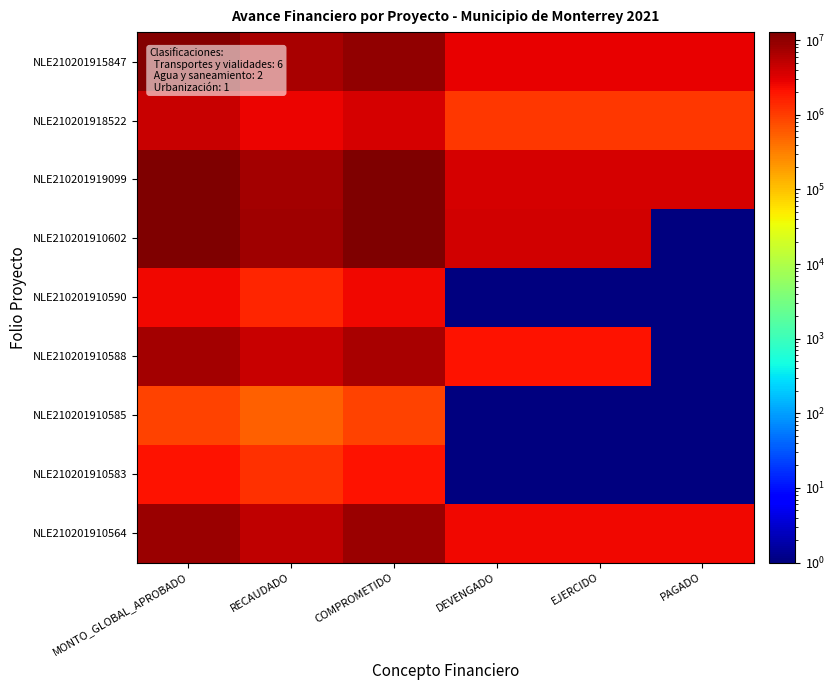

Reading right to left, list all the values displayed in this chart.

NLE210201915847: PAGADO=2844770.7	EJERCIDO=2844770.7	DEVENGADO=2844770.7	COMPROMETIDO=9482568.9	RECAUDADO=6840000.0	MONTO_GLOBAL_APROBADO=11400000.0
NLE210201918522: PAGADO=1088765.2	EJERCIDO=1088765.2	DEVENGADO=1088765.2	COMPROMETIDO=3629217.3	RECAUDADO=2700000.0	MONTO_GLOBAL_APROBADO=4500000.0
NLE210201919099: PAGADO=3734638.1	EJERCIDO=3734638.1	DEVENGADO=3734638.1	COMPROMETIDO=12448793.9	RECAUDADO=7500000.0	MONTO_GLOBAL_APROBADO=12500000.0
NLE210201910602: PAGADO=1.0	EJERCIDO=3853545.8	DEVENGADO=3853545.8	COMPROMETIDO=12845152.8	RECAUDADO=7710000.0	MONTO_GLOBAL_APROBADO=12850000.0
NLE210201910590: PAGADO=1.0	EJERCIDO=1.0	DEVENGADO=1.0	COMPROMETIDO=2448855.3	RECAUDADO=1500000.0	MONTO_GLOBAL_APROBADO=2500000.0
NLE210201910588: PAGADO=1.0	EJERCIDO=2095505.2	DEVENGADO=2095505.2	COMPROMETIDO=6985017.5	RECAUDADO=4380000.0	MONTO_GLOBAL_APROBADO=7300000.0
NLE210201910585: PAGADO=1.0	EJERCIDO=1.0	DEVENGADO=1.0	COMPROMETIDO=896908.1	RECAUDADO=540000.0	MONTO_GLOBAL_APROBADO=900000.0
NLE210201910583: PAGADO=1.0	EJERCIDO=1.0	DEVENGADO=1.0	COMPROMETIDO=2091991.4	RECAUDADO=1260000.0	MONTO_GLOBAL_APROBADO=2100000.0
NLE210201910564: PAGADO=2527498.1	EJERCIDO=2527498.1	DEVENGADO=2527498.1	COMPROMETIDO=8424993.7	RECAUDADO=5100000.0	MONTO_GLOBAL_APROBADO=8500000.0